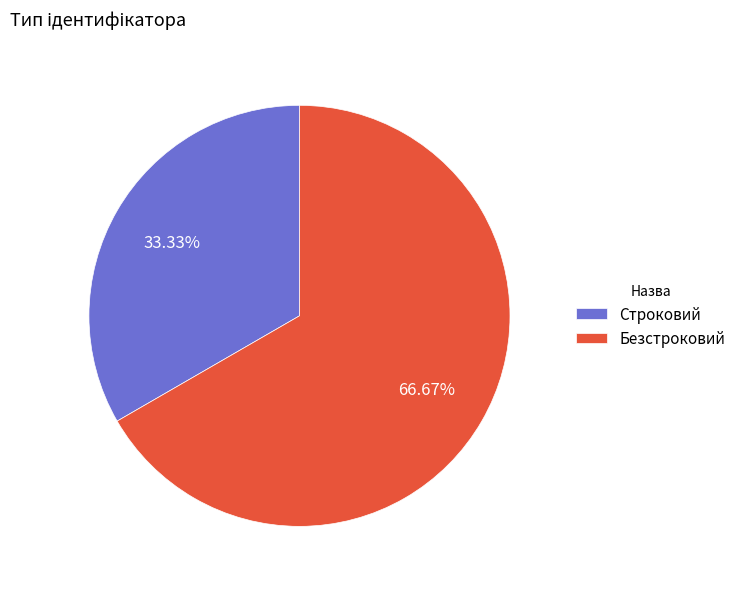

To the nearest percent, what is the combined percentage of Строковий and Безстроковий?

100%